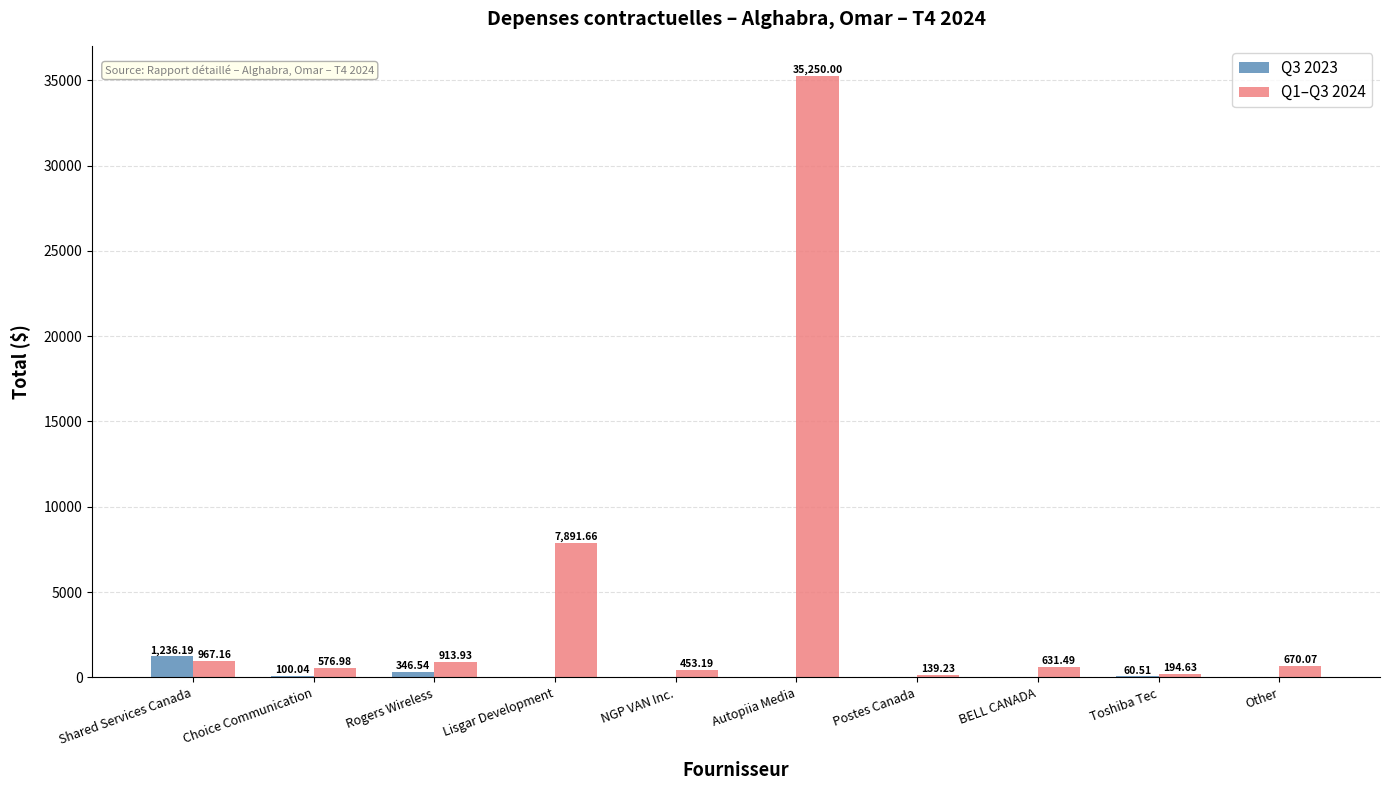

Is the value of Q1–Q3 2024 at Other greater than the value of Q3 2023 at Autopiia Media?

Yes